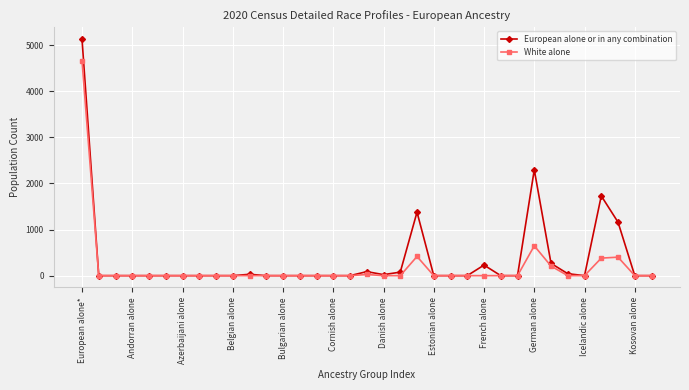

True or false: White alone has more than 2 points higher than both neighbors.

True